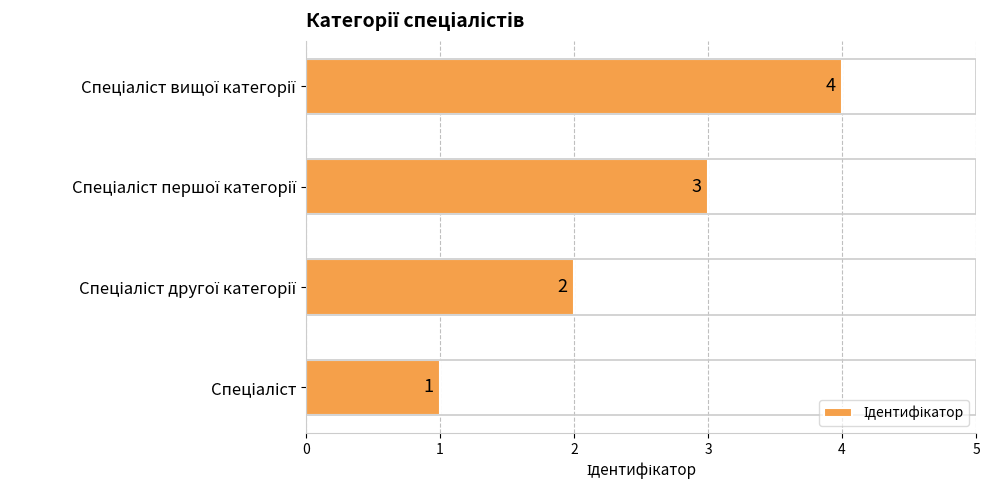

What is the greatest value displayed?

4